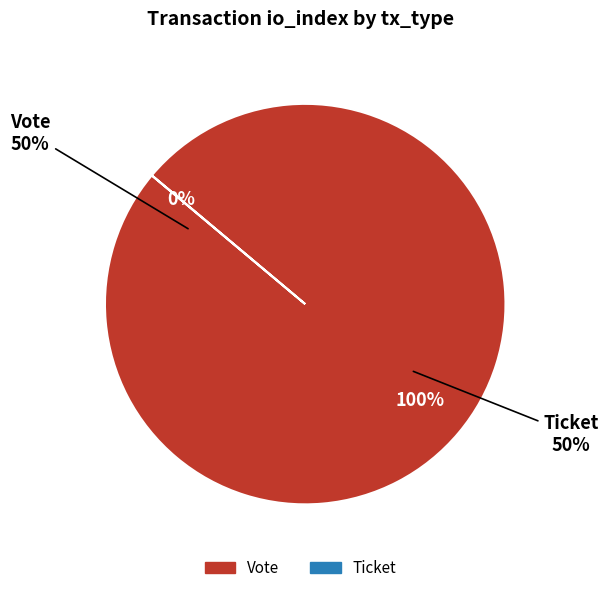

To the nearest percent, what is the combined percentage of Vote and Ticket?

100%